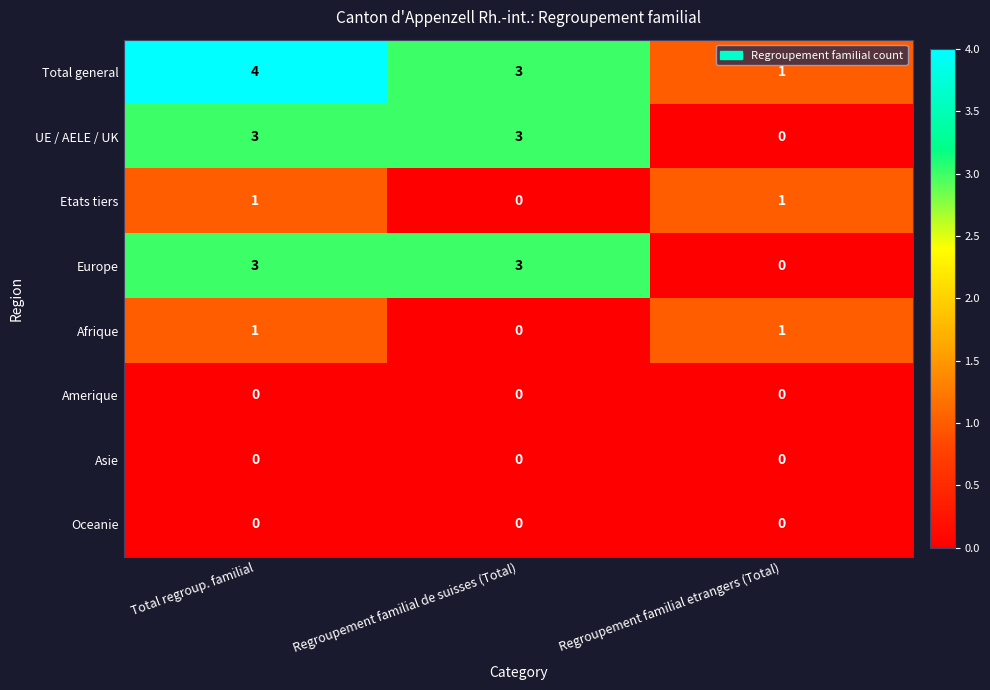

Which label corresponds to the largest value in the chart?

Total regroup. familial